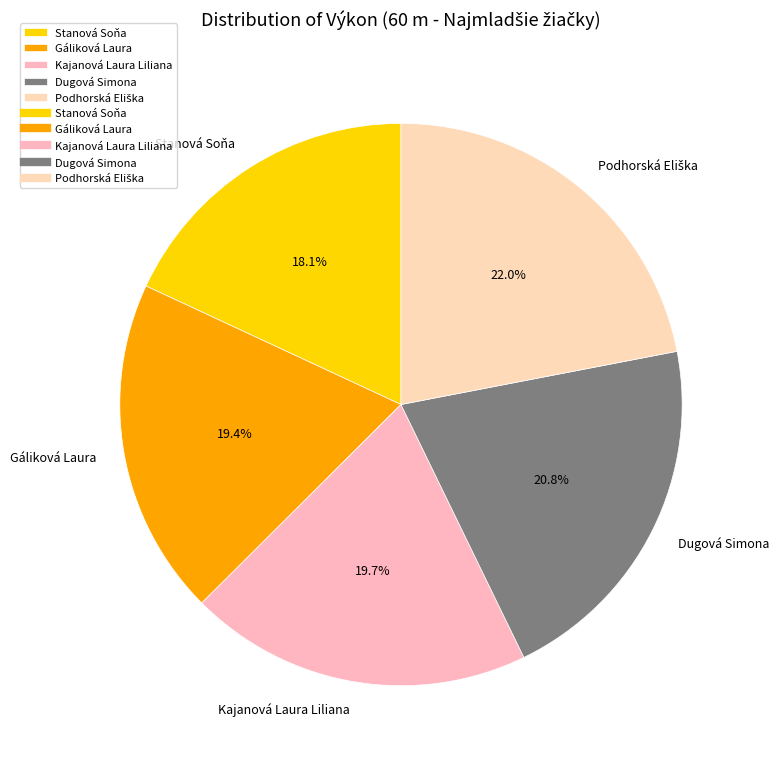

Is it true that Gáliková Laura is 19% of the pie?

True